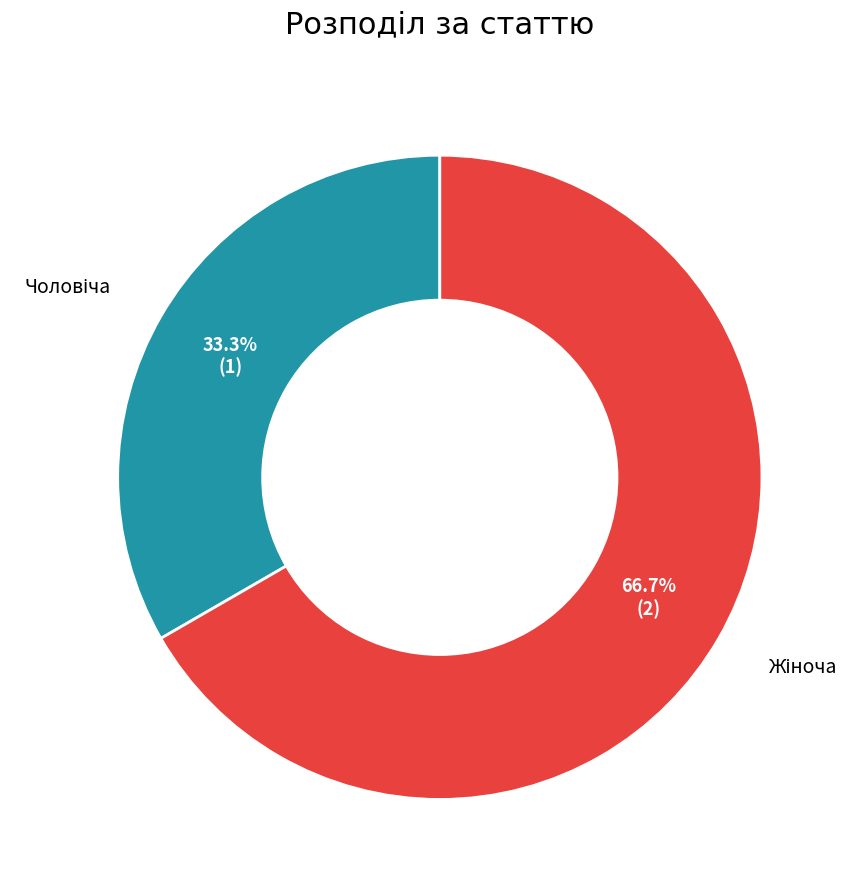

Is there any slice that represents more than half of the pie?

Yes